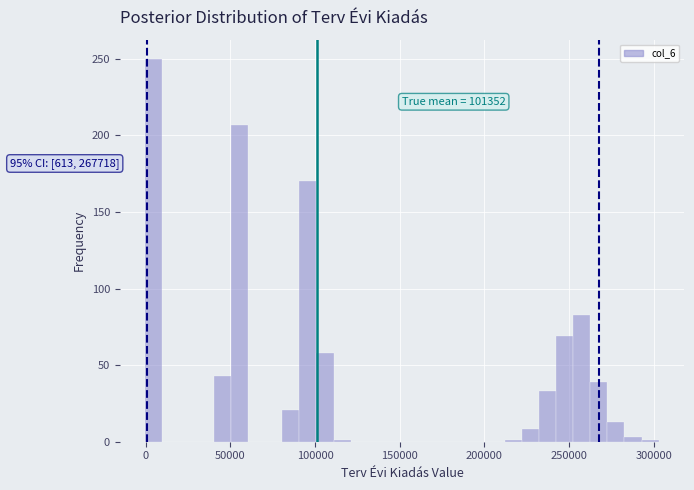

Read against the x-axis, roughly where is the centre of the tallest bar?

5000